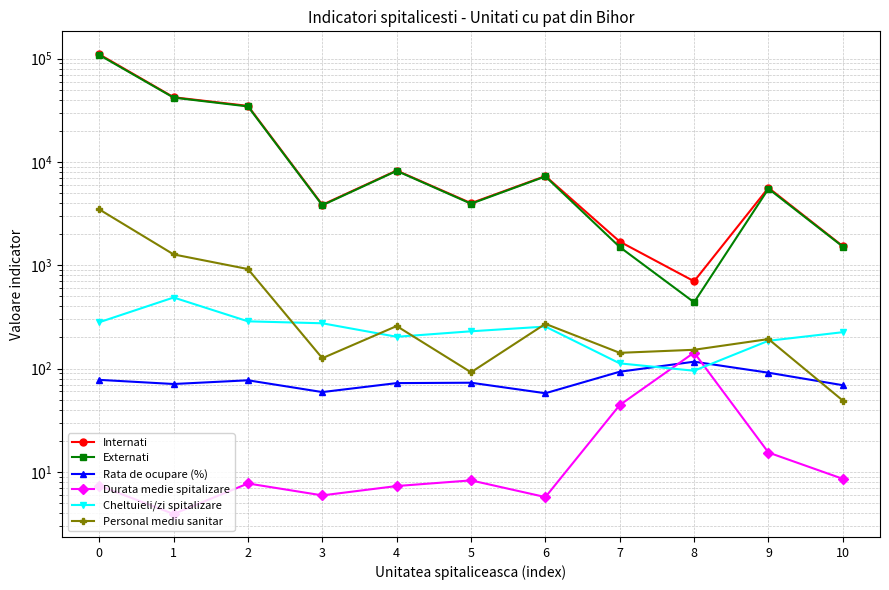

List the series in order of their peak value, lowest first.

Rata de ocupare (%), Durata medie spitalizare, Cheltuieli/zi spitalizare, Personal mediu sanitar, Externati, Internati